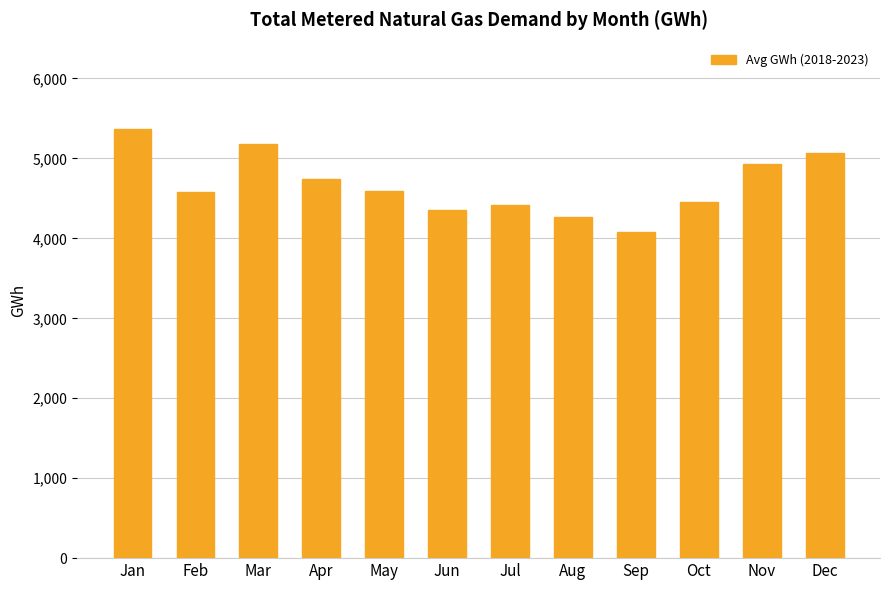

At which label does the data first exceed 4598?

Jan